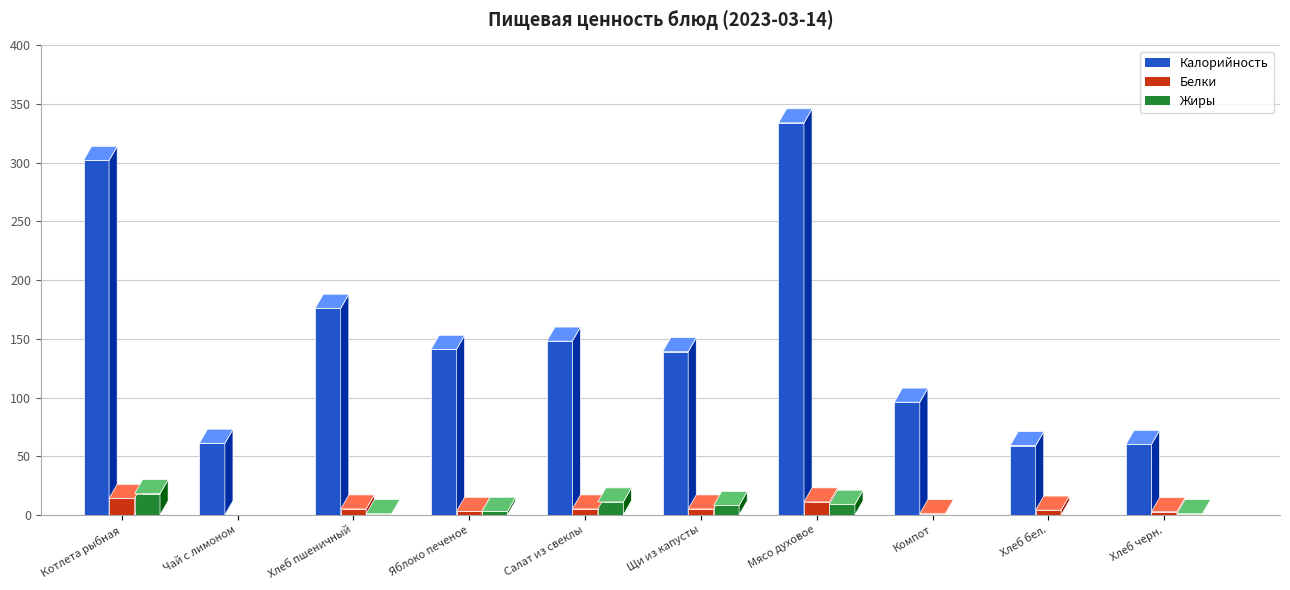

What is the label of the 6th bar from the right?

Салат из свеклы